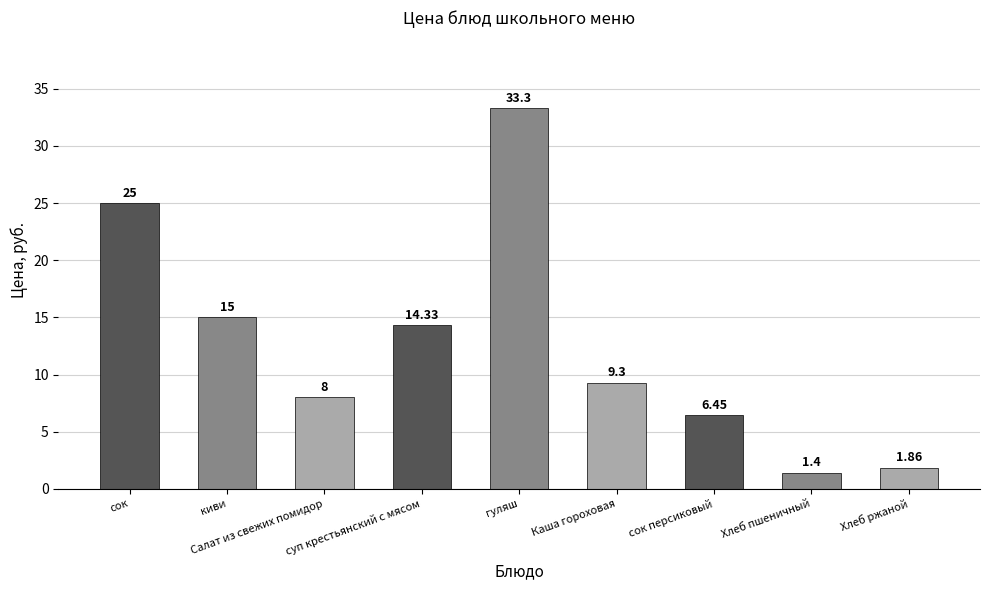

What is the change in value from гуляш to Каша гороховая?

-24.0